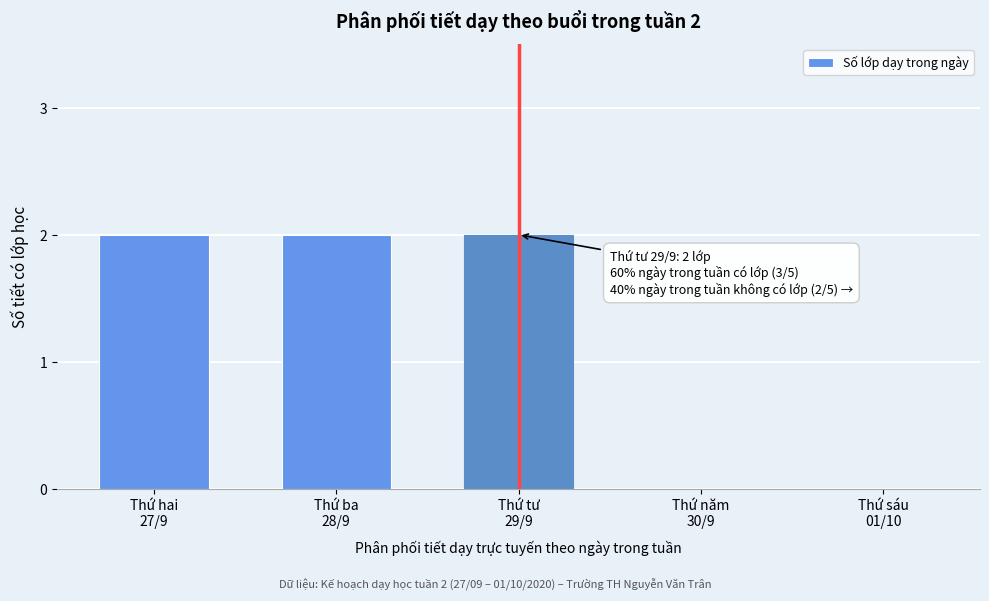

What is the sum of all values?

6